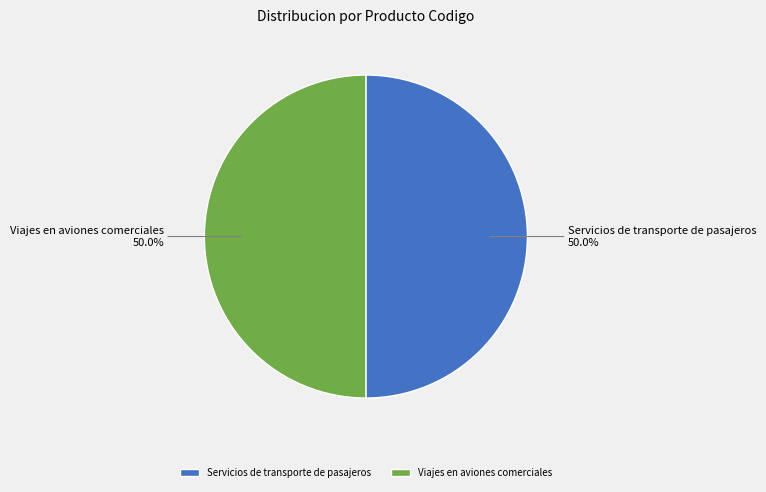

Is it true that Viajes en aviones comerciales is 50% of the pie?

True